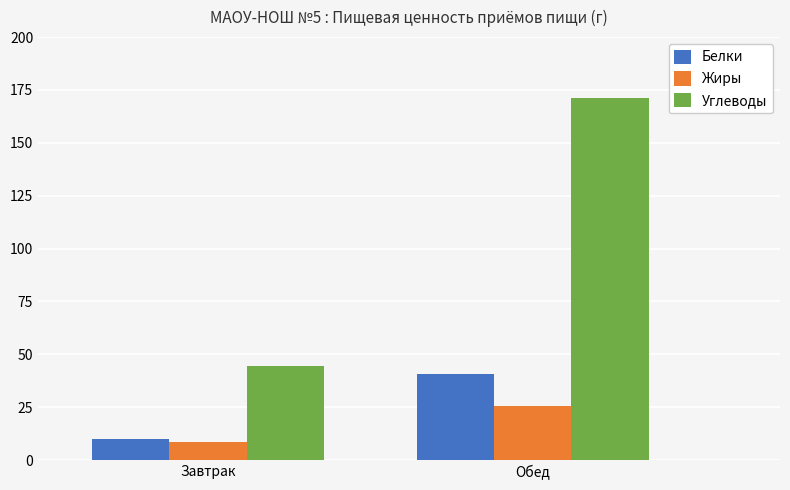

Reading left to right, extract all data points from this chart.

Белки: Завтрак=10.1	Обед=40.7
Жиры: Завтрак=8.5	Обед=25.6
Углеводы: Завтрак=44.4	Обед=171.2